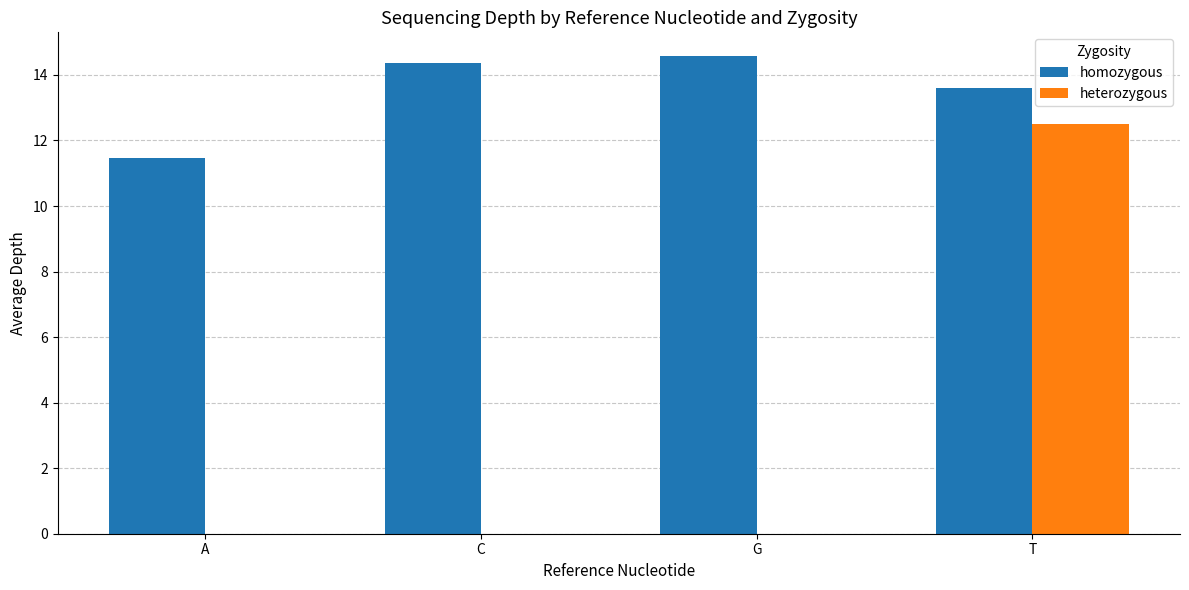

Reading left to right, what are all the values shown in this chart?

homozygous: 11.5	14.4	14.6	13.6
heterozygous: 0.0	0.0	0.0	12.5